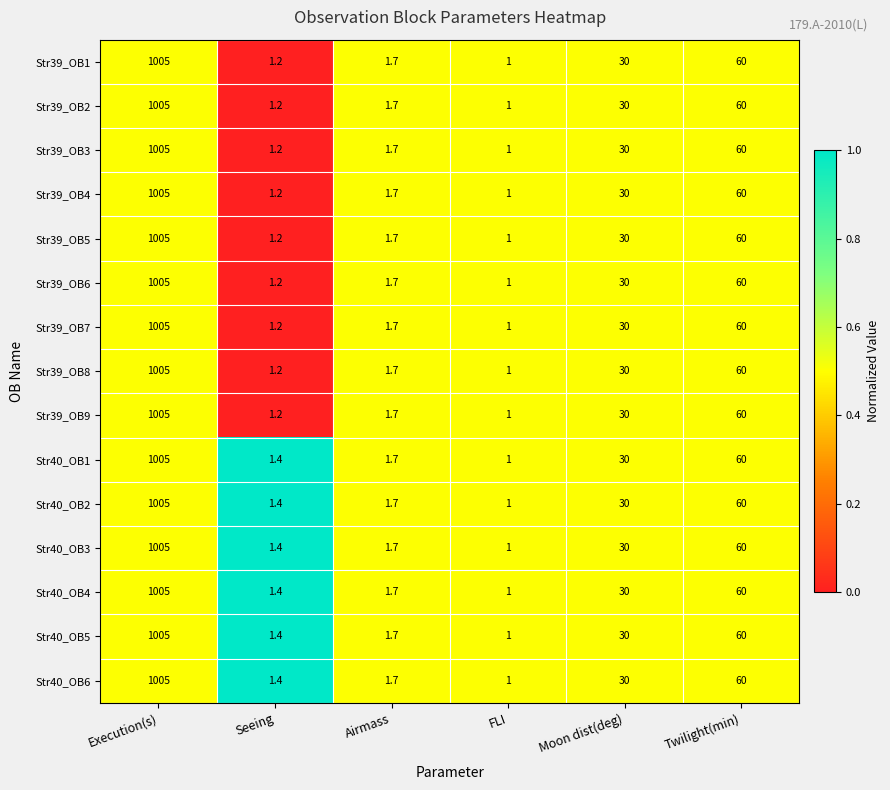

What value does the Str40_OB6 series have at Seeing?

1.4